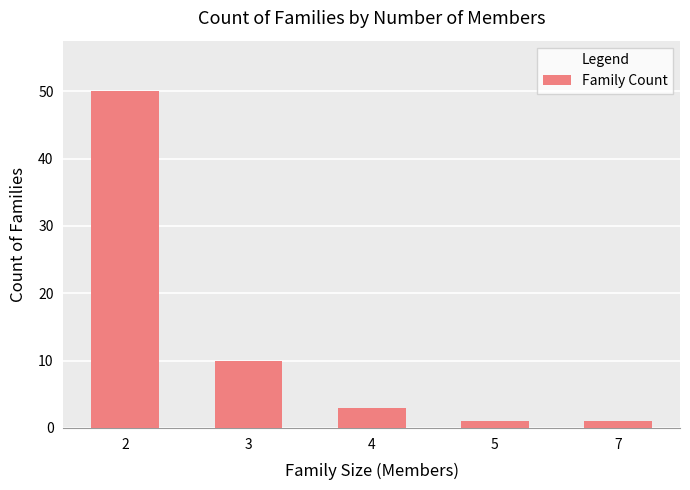

How many data points are less than 3?

2